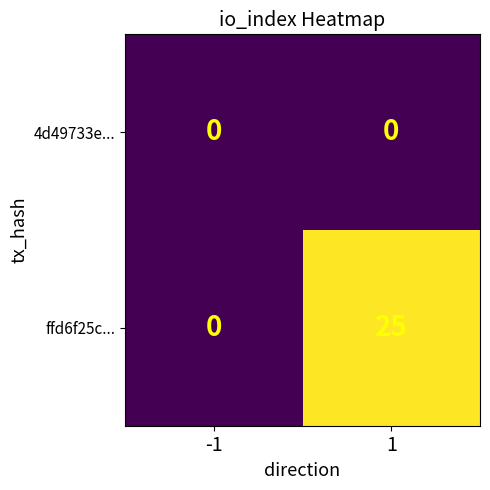

Count the number of categories in the chart.

2